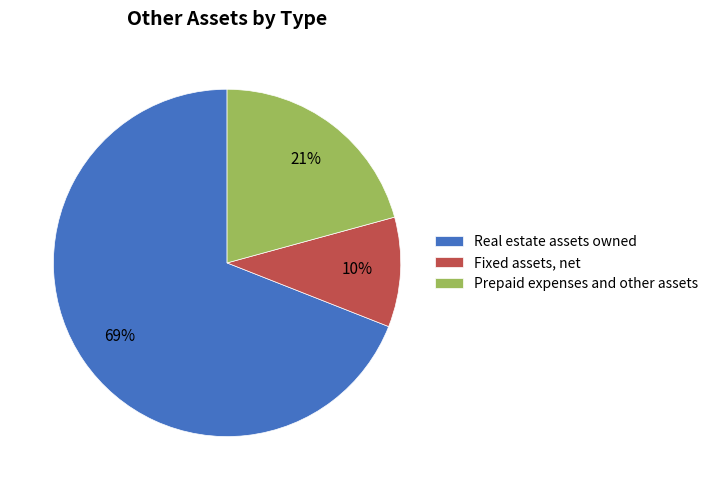

How many slices are in this pie chart?

3